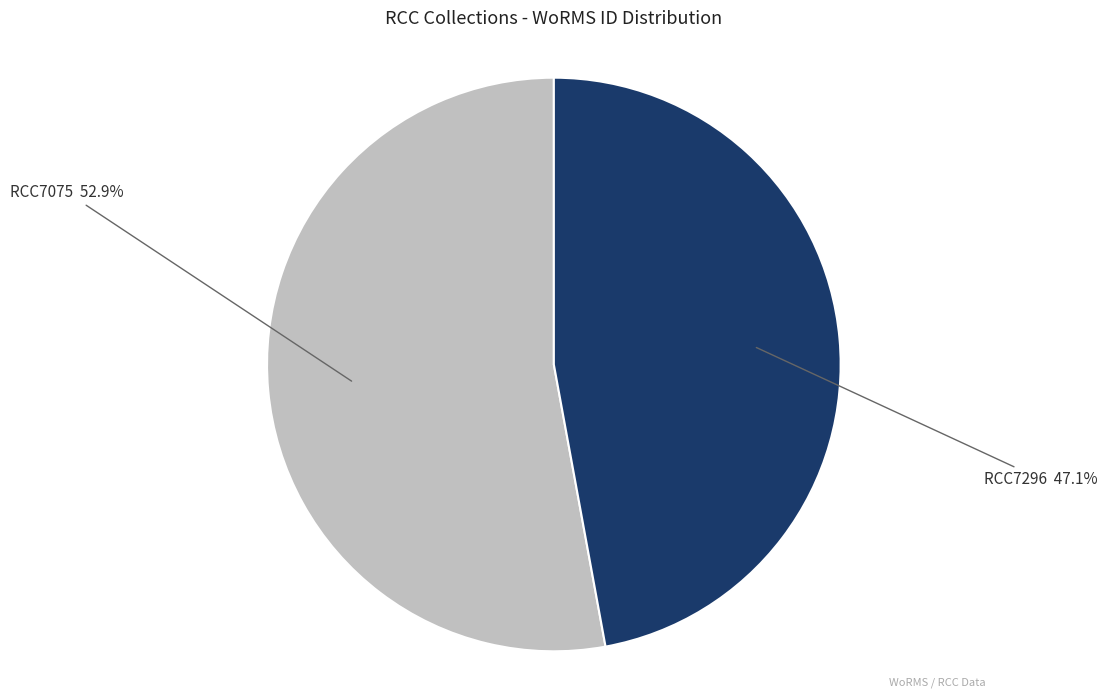

To the nearest percent, what is the difference between the largest and smallest slice percentages?

6%